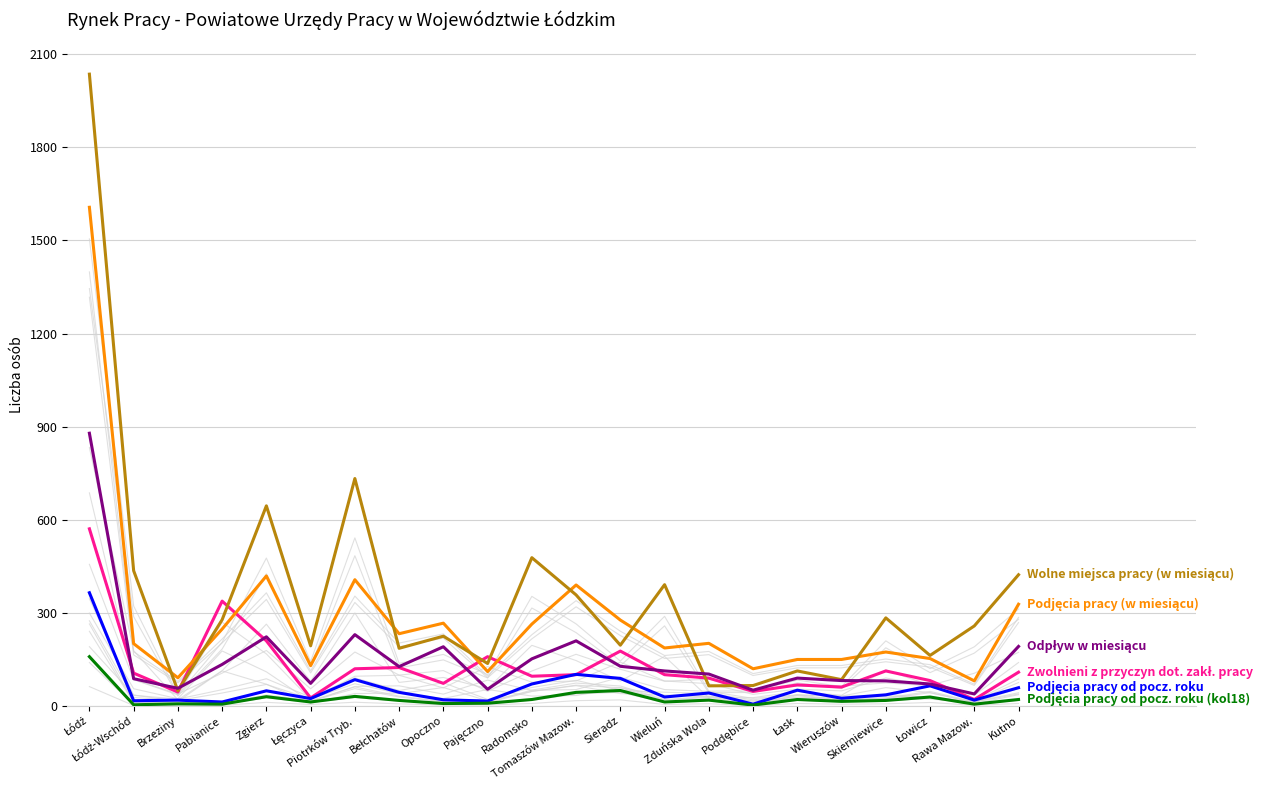

What is the total value across all series at Skierniewice?

706